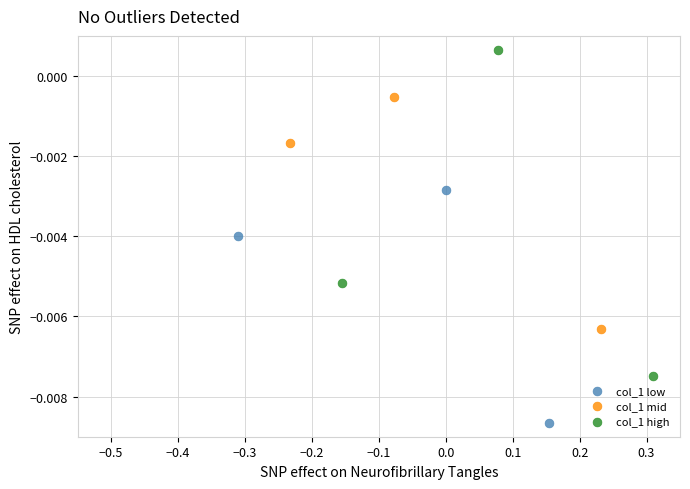

Which series reaches the minimum Y coordinate?

col_1 low